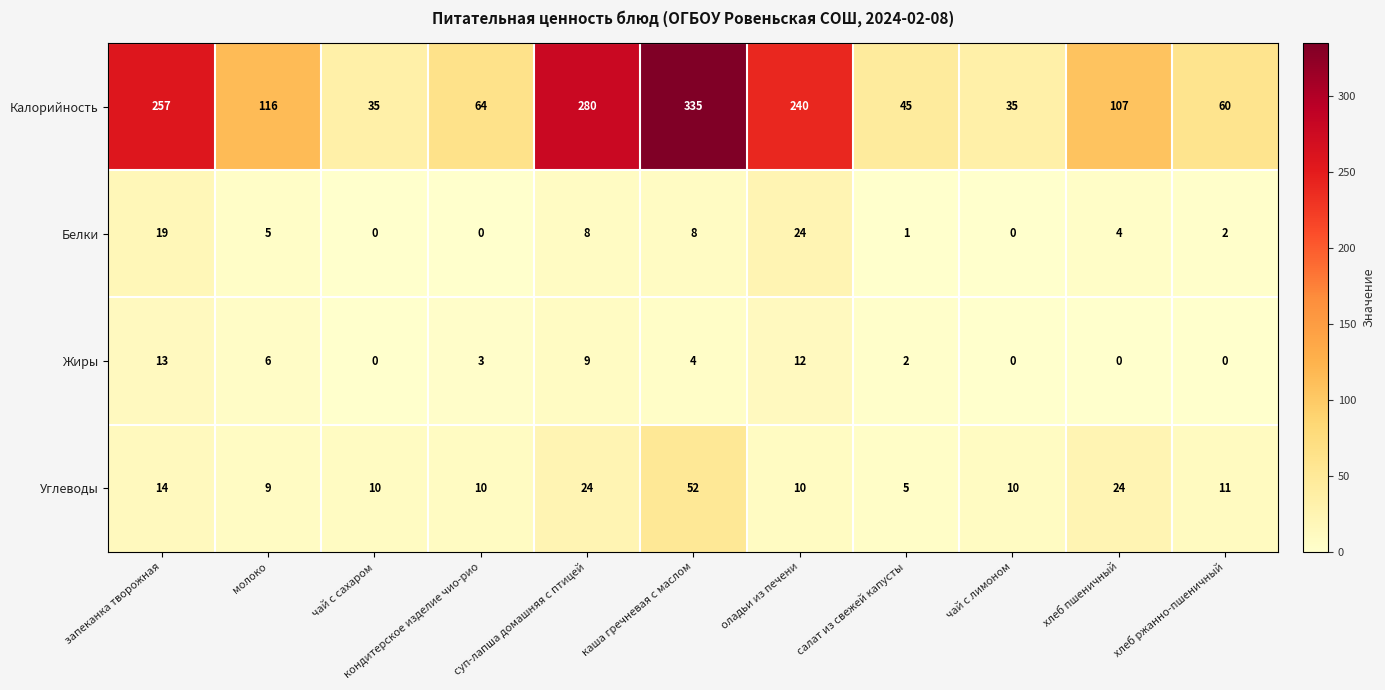

The value of Калорийность at оладьи из печени is 93. True or false?

False